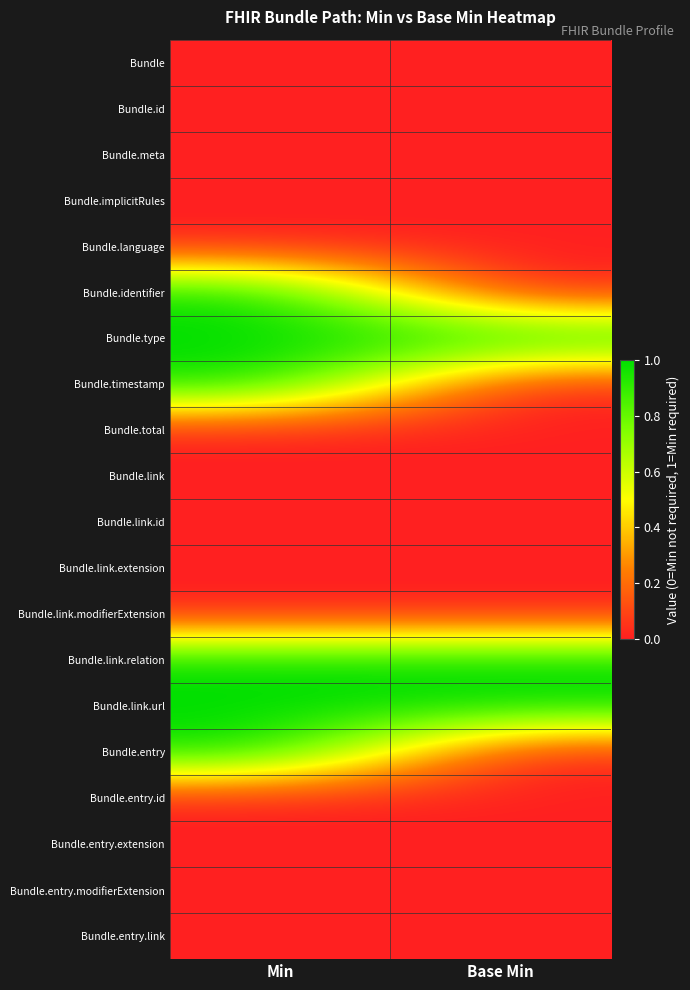

Which series has the largest total across all categories?

Bundle.type